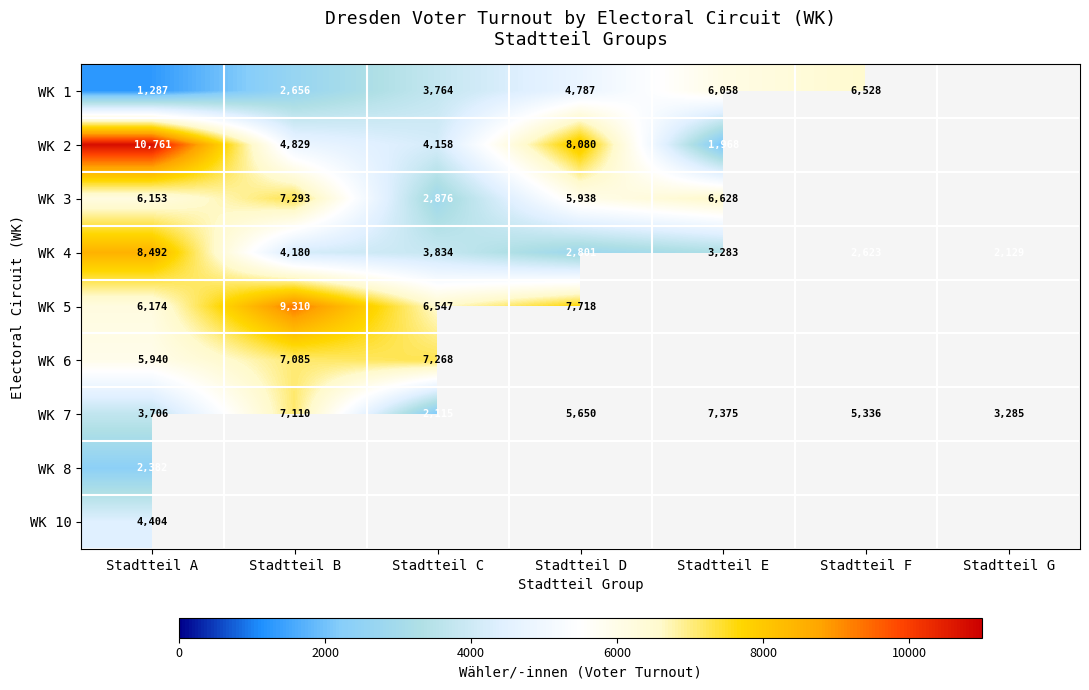

What is the sum of the WK 6 values at Stadtteil C and Stadtteil A?

13208